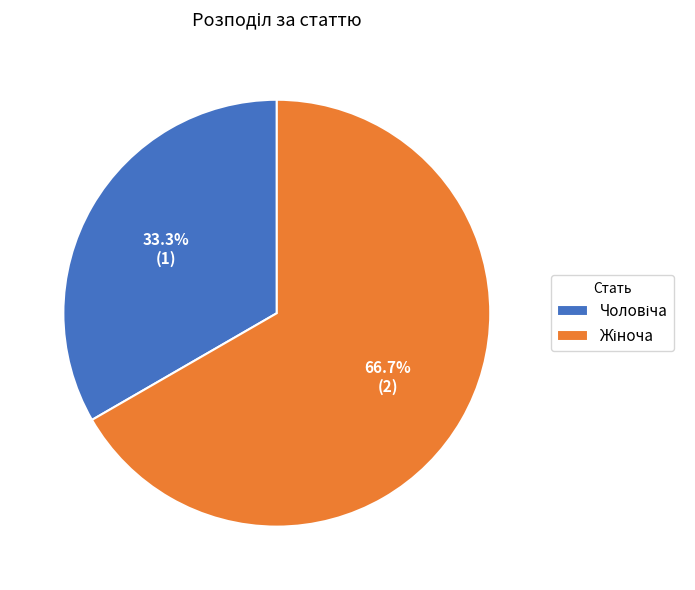

Is there any slice that represents more than half of the pie?

Yes